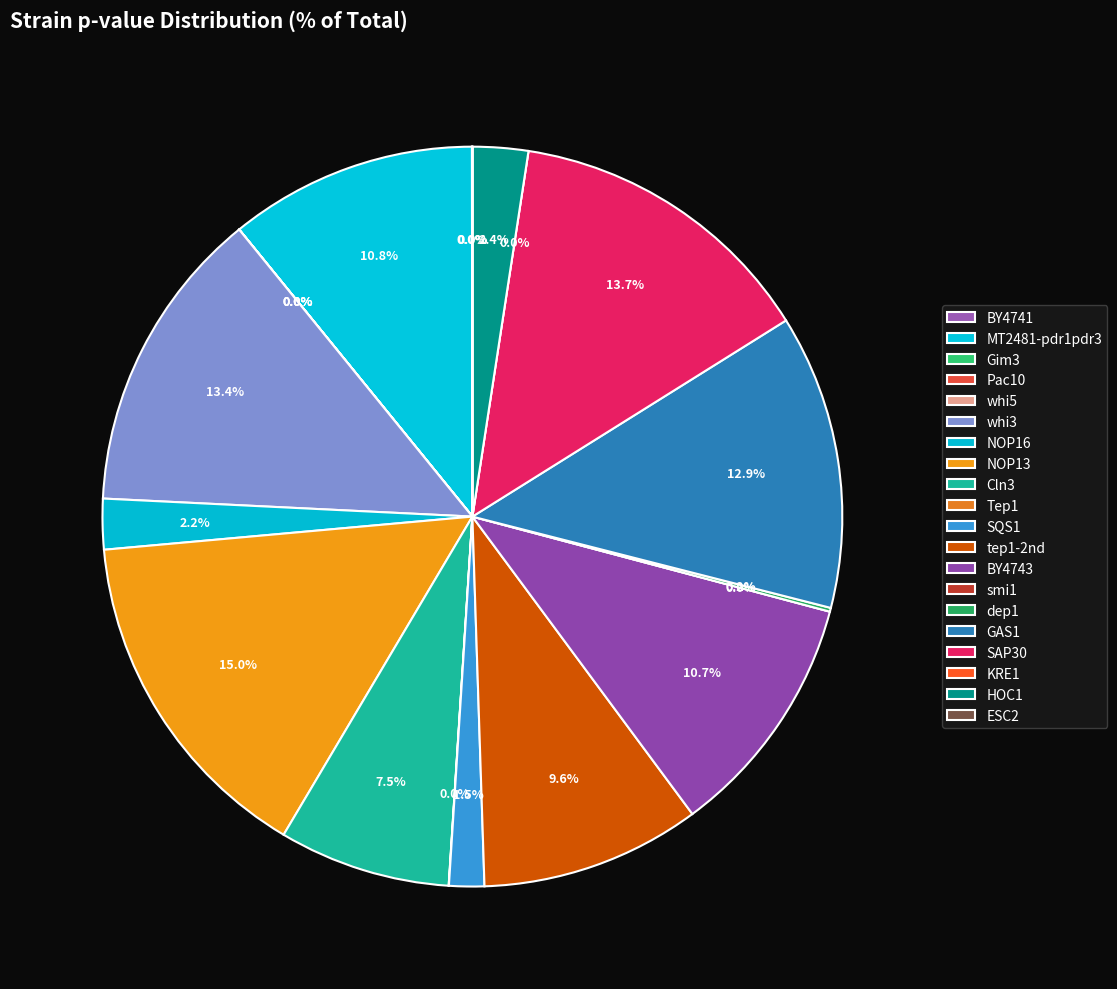

Is there any slice that represents more than half of the pie?

No